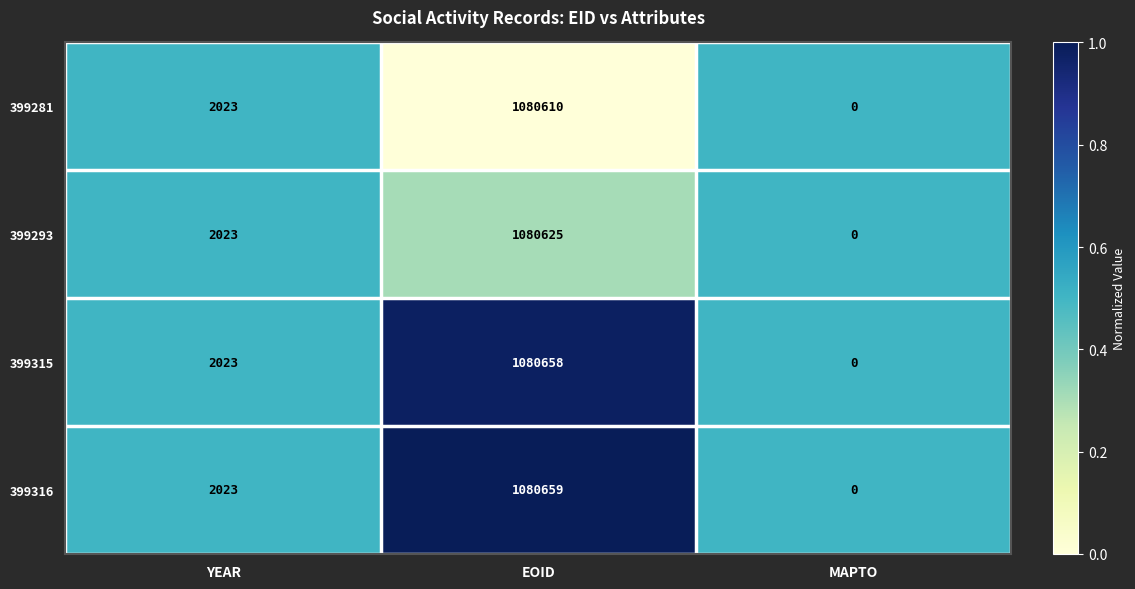

The value of 399316 at YEAR is 3159. True or false?

False